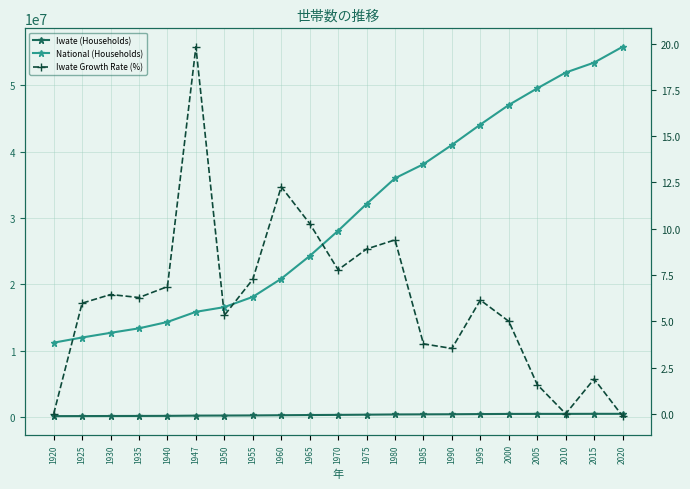

What value does the National (Households) series have at 1935?

13383349.0